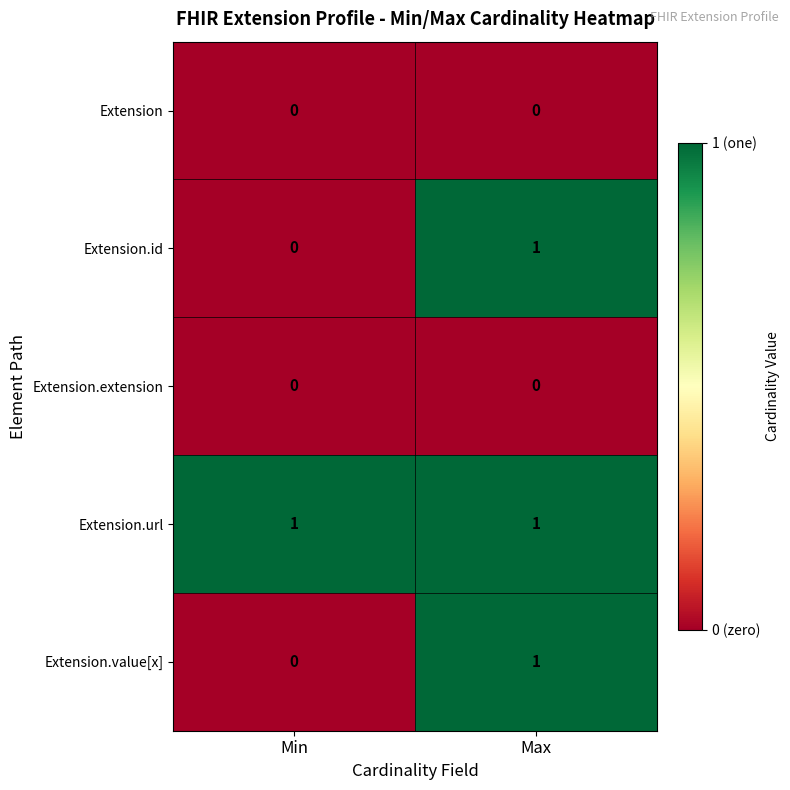

At how many categories does at least one series exceed 0?

2